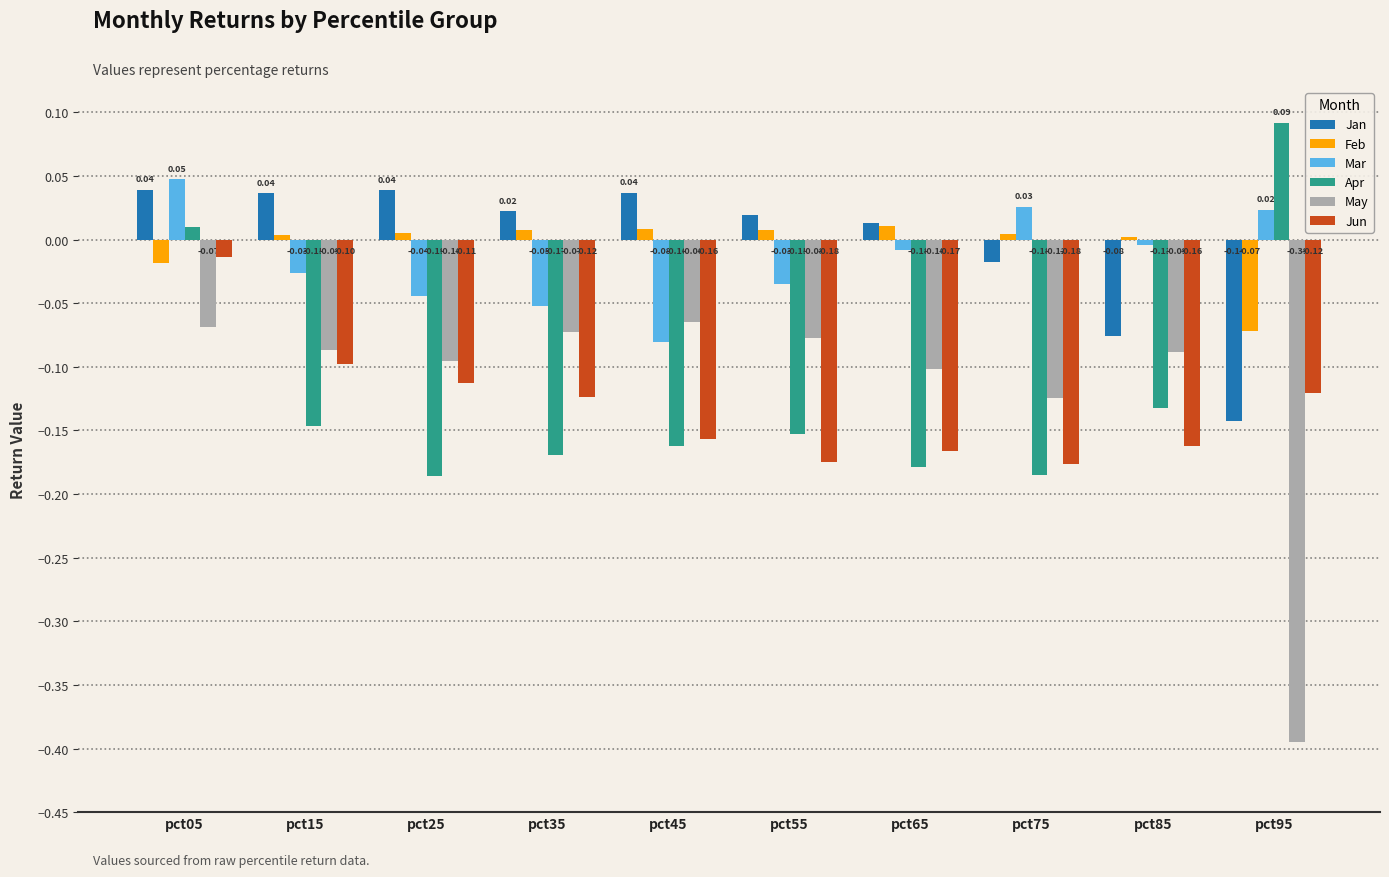

Which series has the largest range (max minus min)?

May